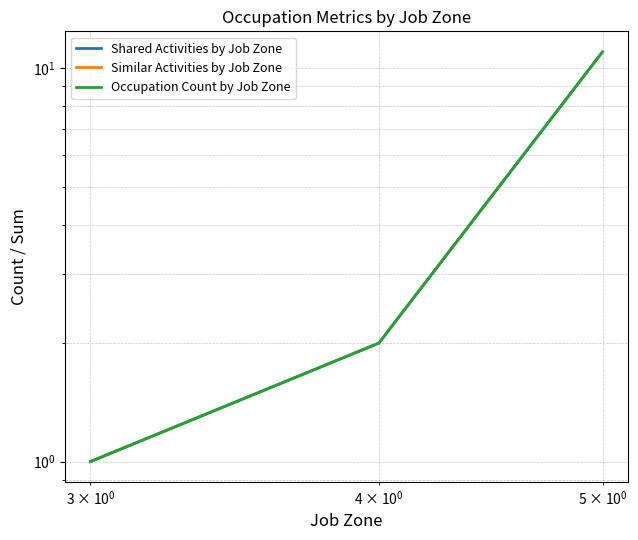

At how many categories does at least one series exceed 7?

1